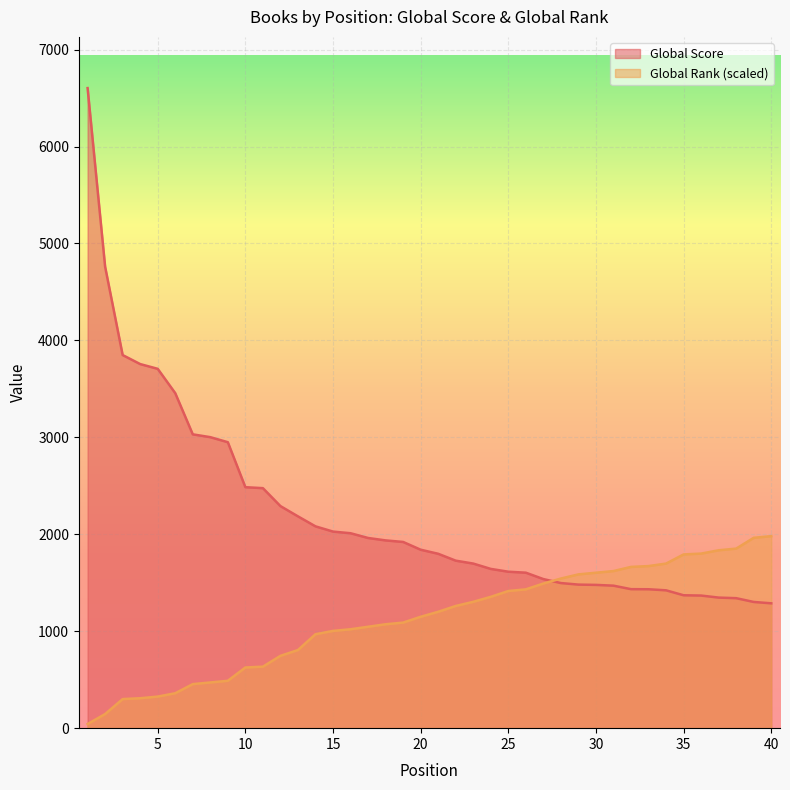

List the series in order of their peak value, highest first.

Global Score, Global Rank (scaled)